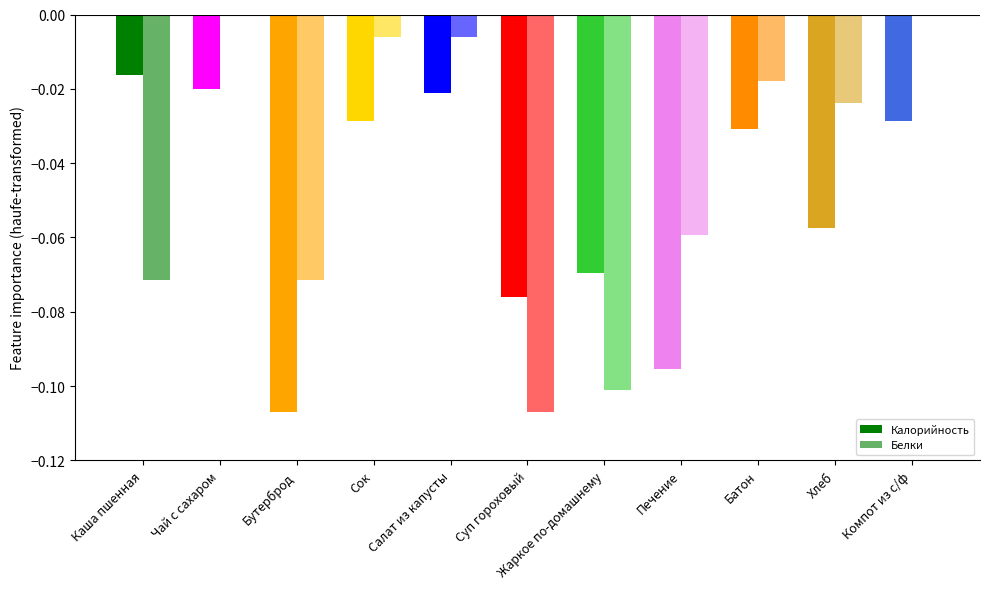

At which category is the sum across all series the highest?

Чай с сахаром